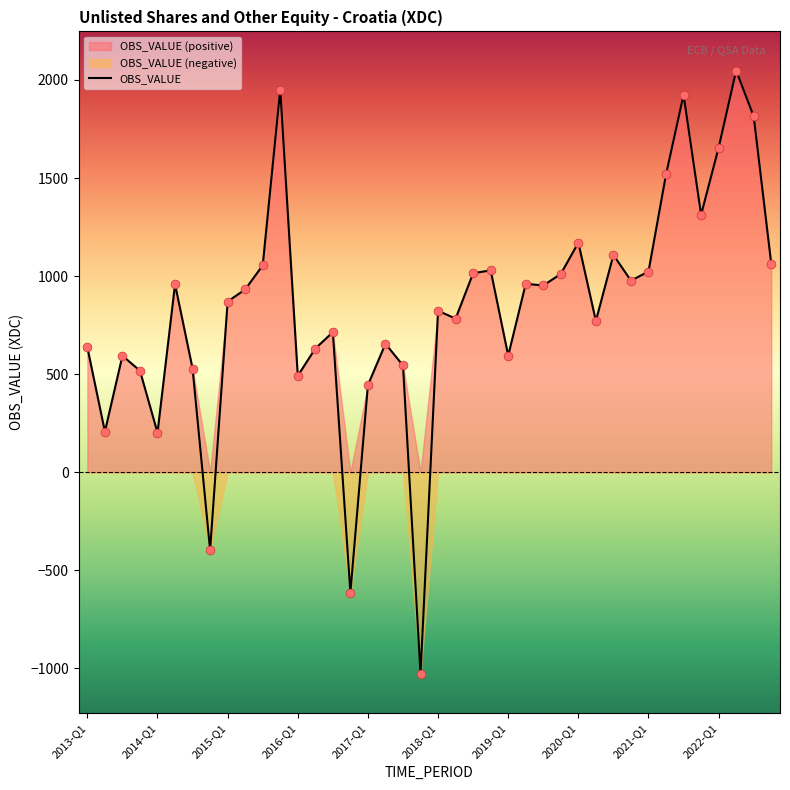

What is the change in value from 17 to 19?

-1683.9